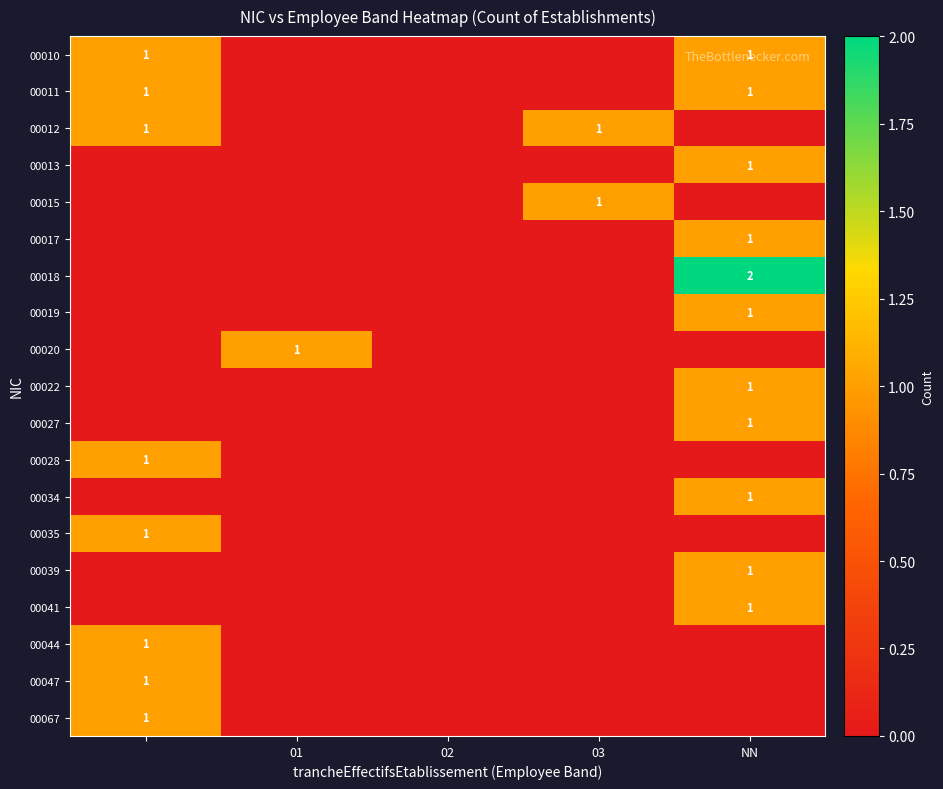

Count the 00067 values in the range 0 to 1.

5